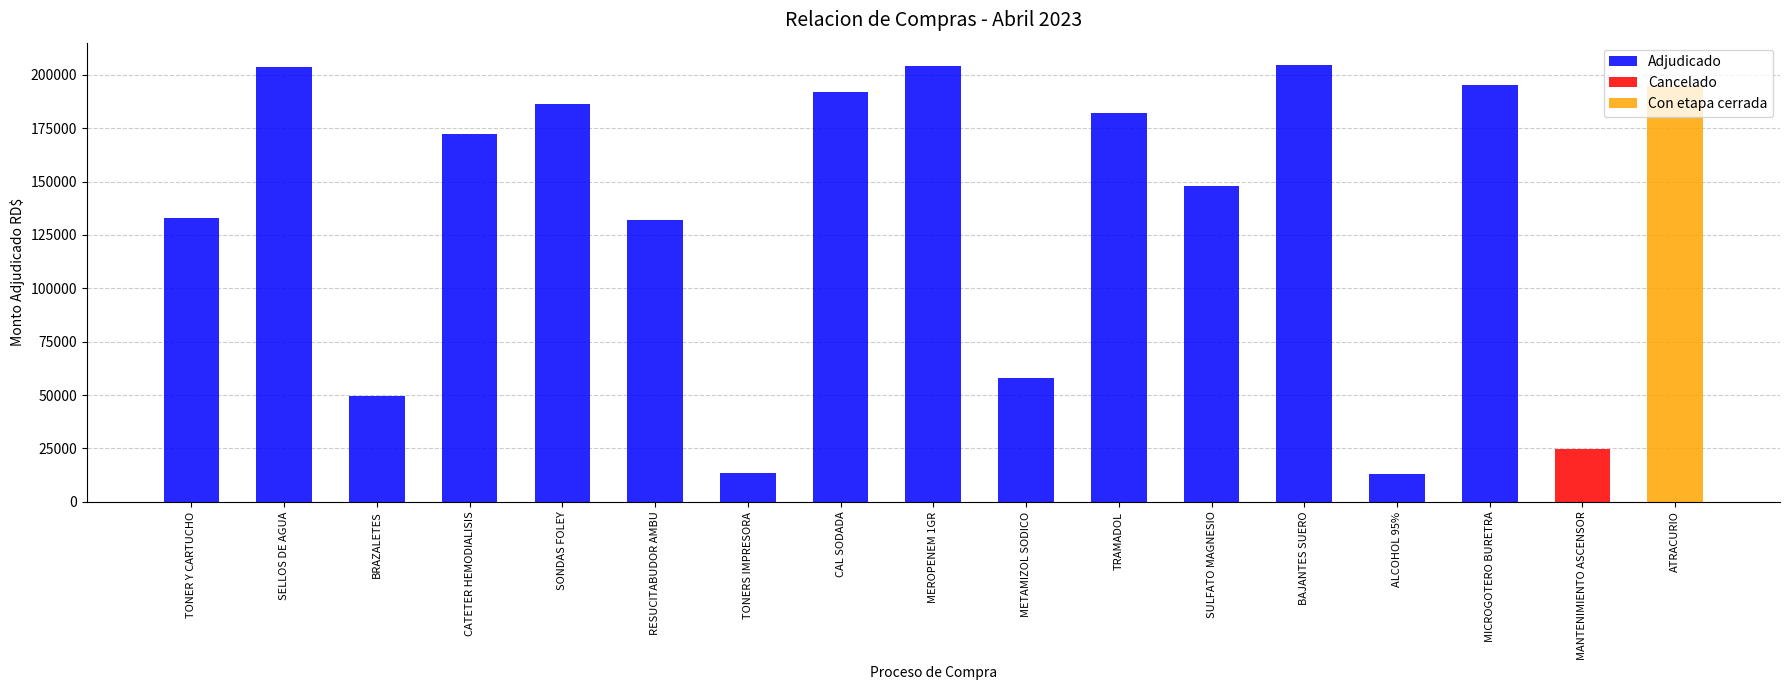

What is the highest value of the Cancelado series?

24780.0